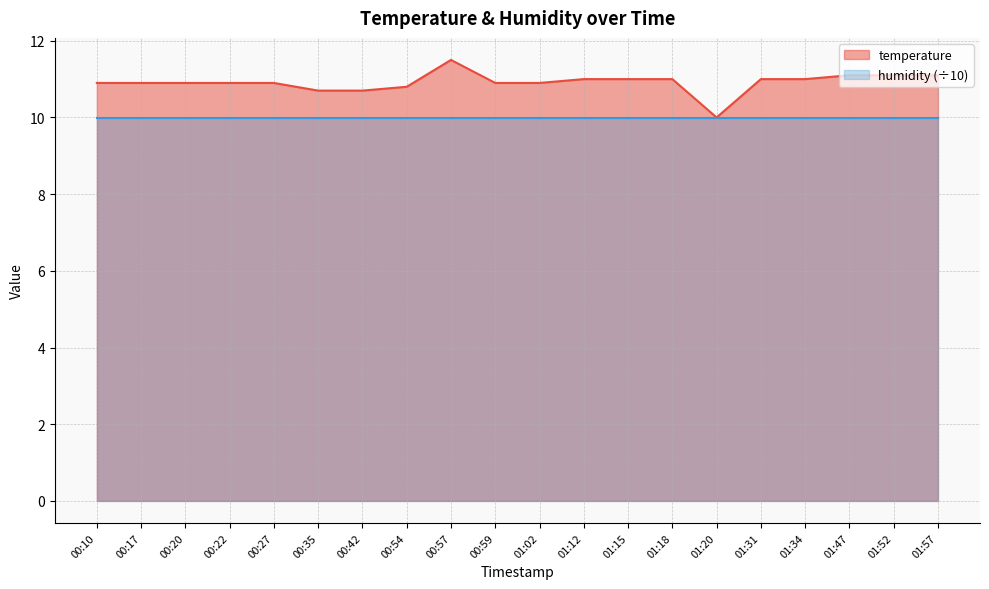

Does the chart display data point markers on the line(s)?

No